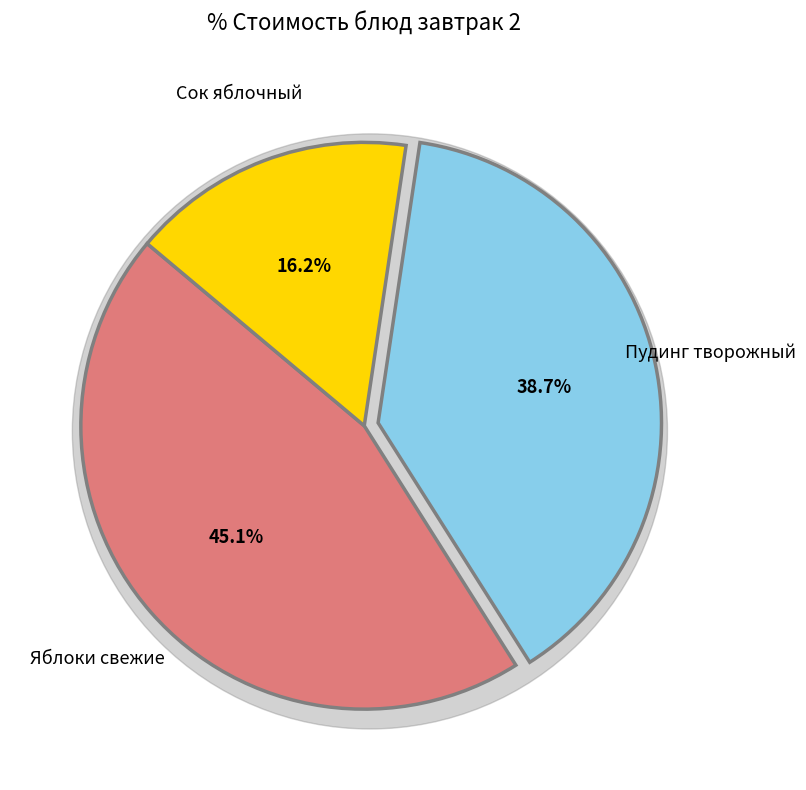

To the nearest percent, what percentage of the pie is Яблоки свежие?

45%